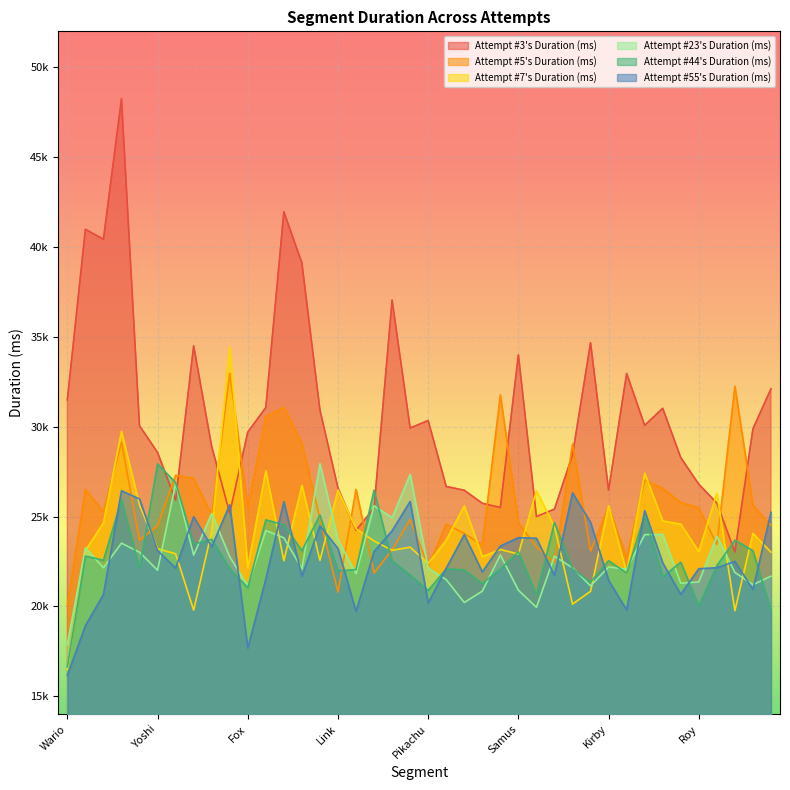

Count the number of categories in the chart.

40